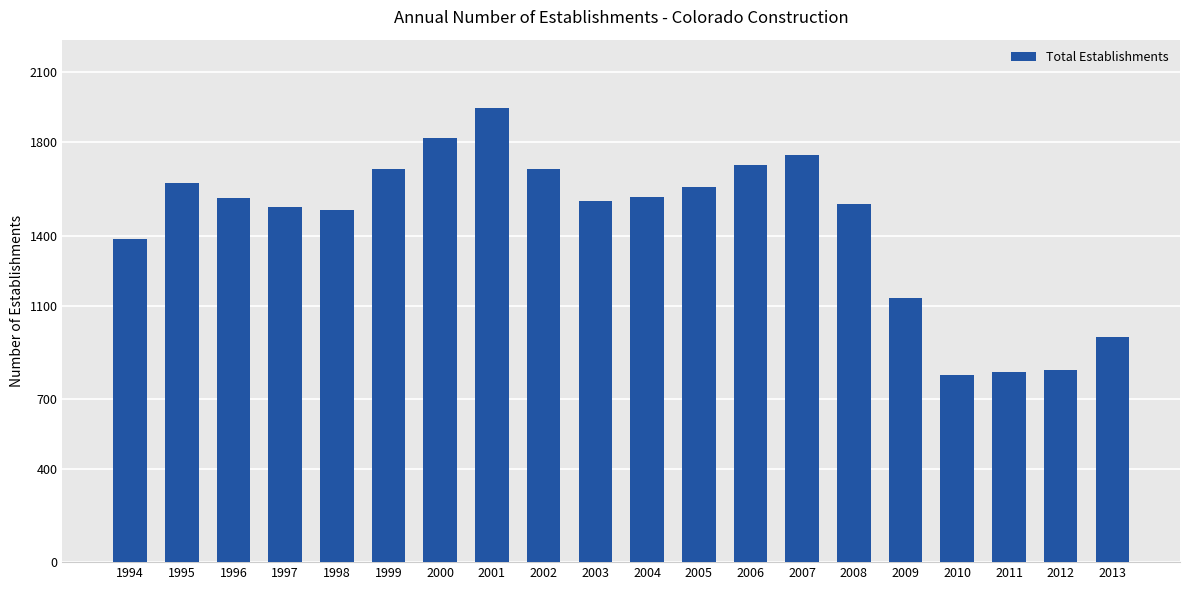

What is the value of the 2nd bar from the left?

1625